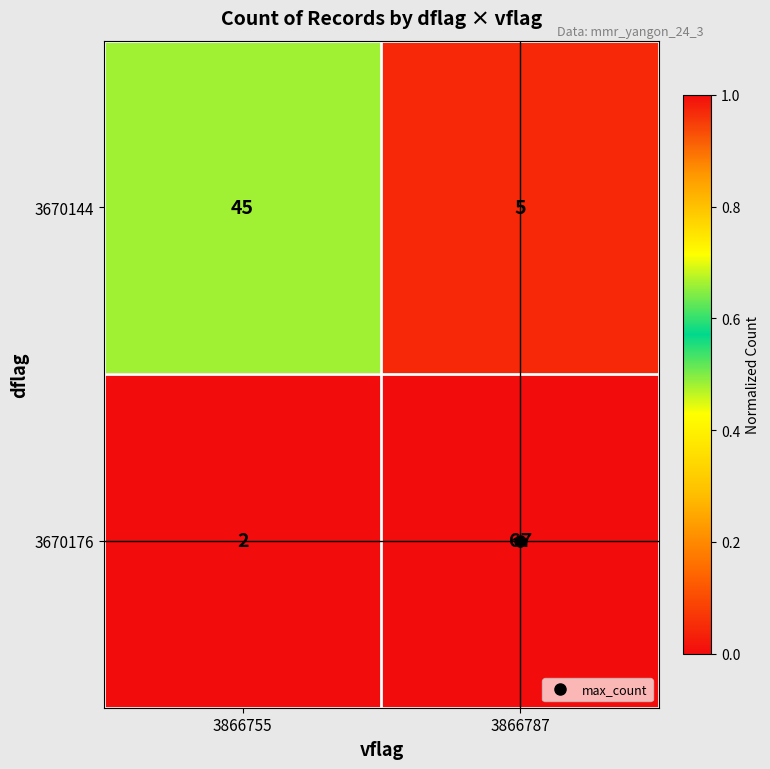

How many data points in 3670144 are less than 45?

1